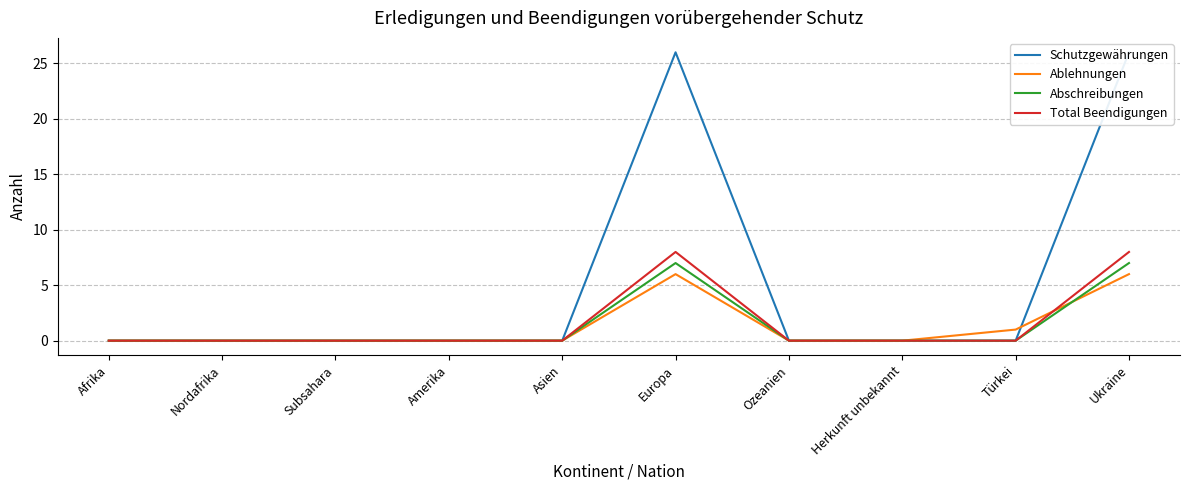

What is the label of the 1st point from the right?

Ukraine